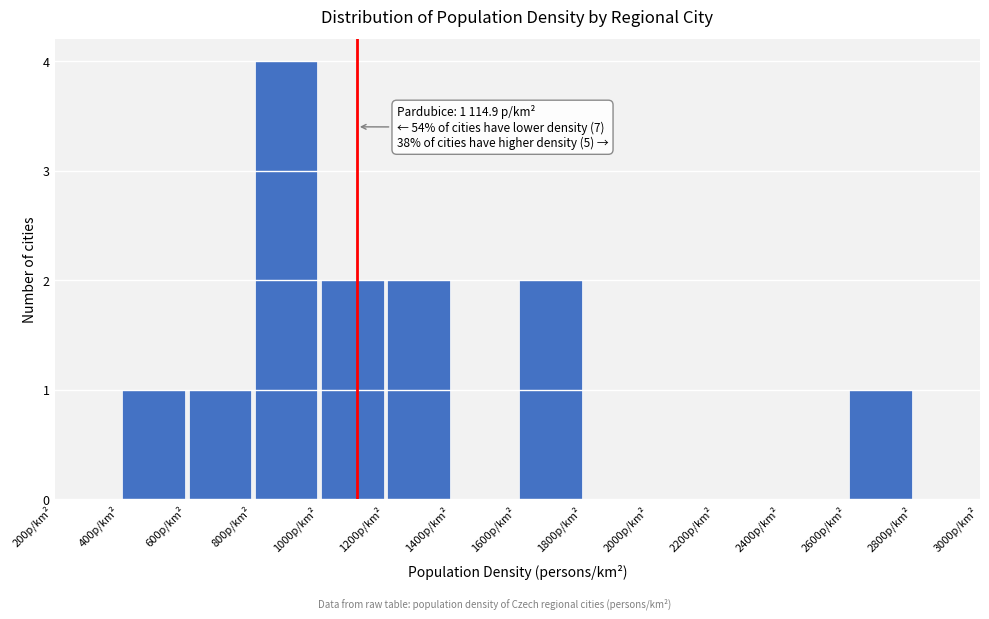

Which range on the x-axis has the tallest bar?

800 to 1000